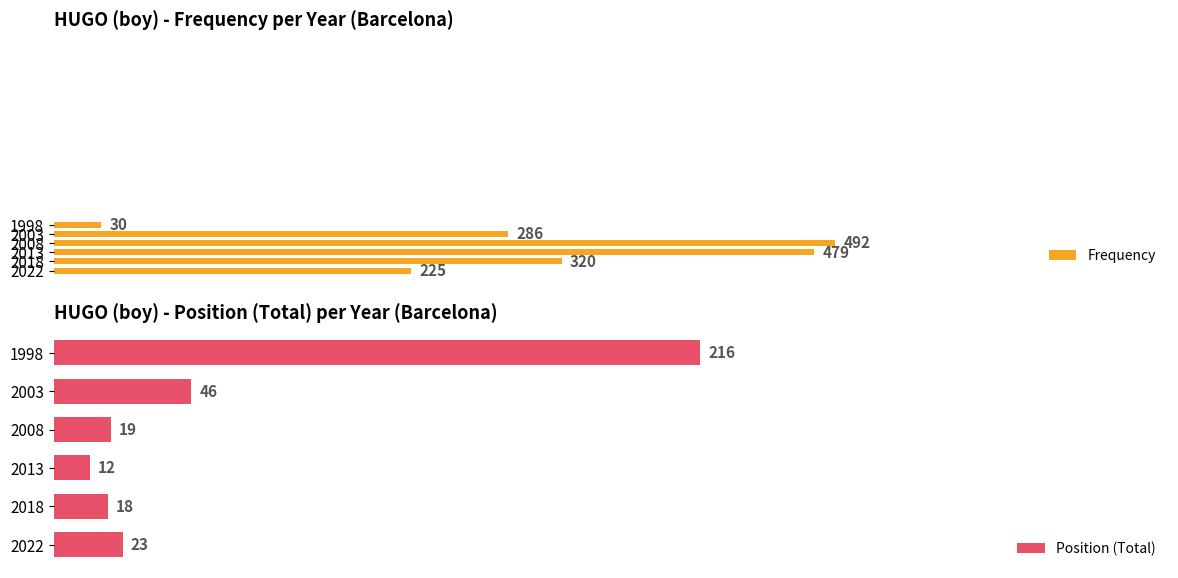

Rank the categories by Position (Total) value from highest to lowest.

1998, 2003, 2022, 2008, 2018, 2013